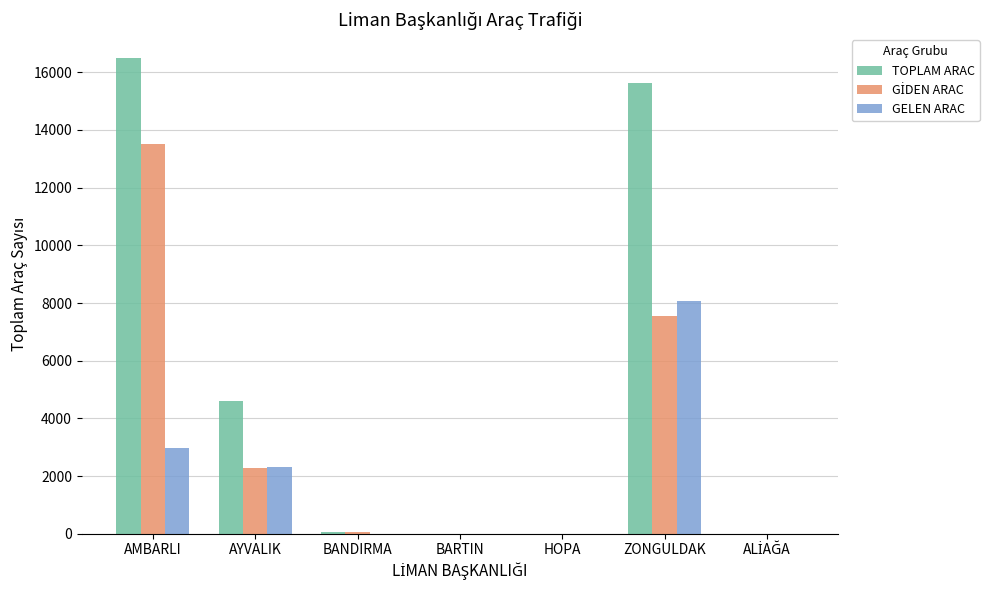

Which category has the highest value across all series?

AMBARLI